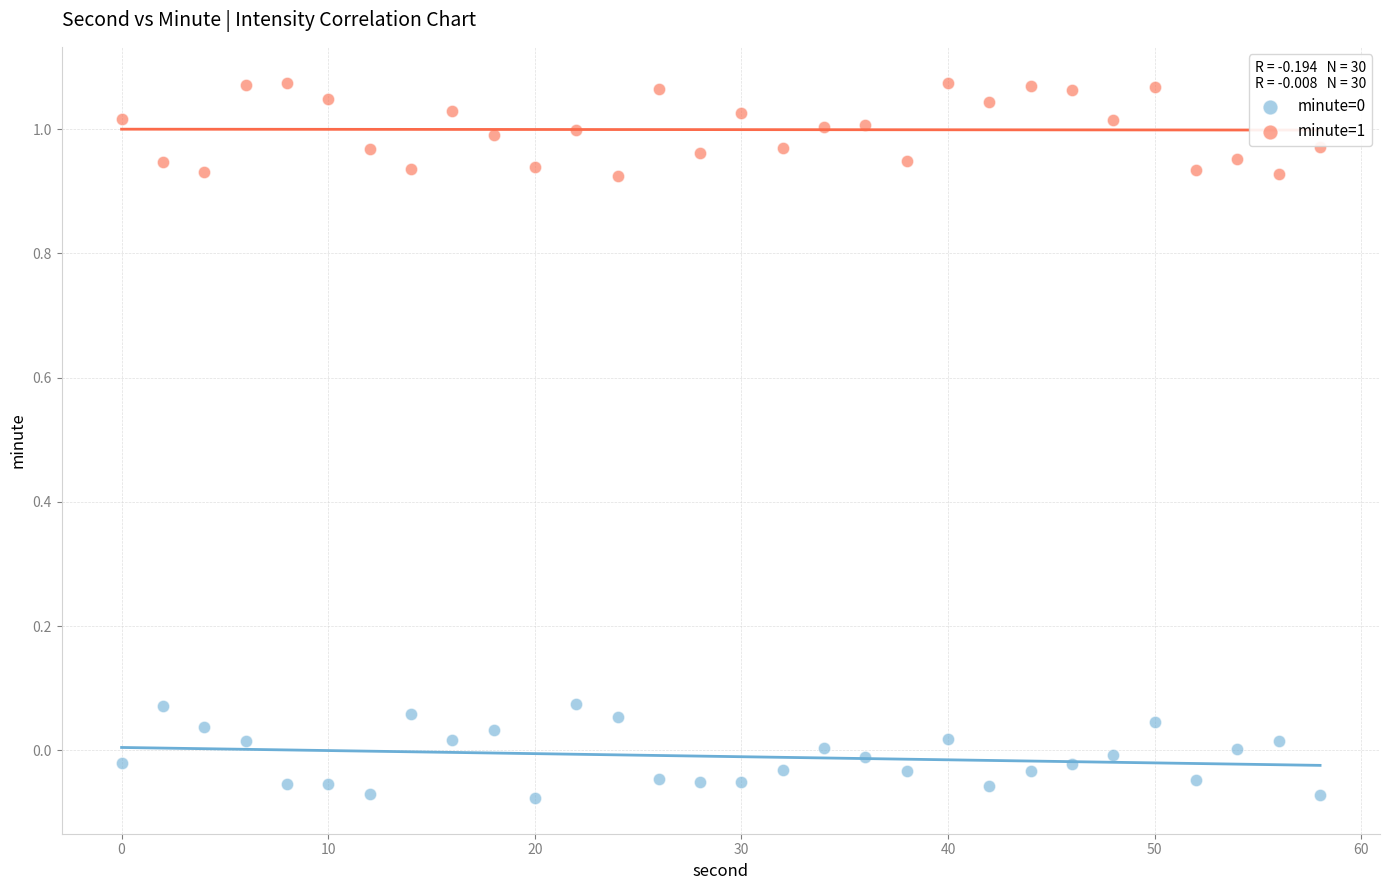

What is the X range (max minus min) for the scatter plot?

58.0